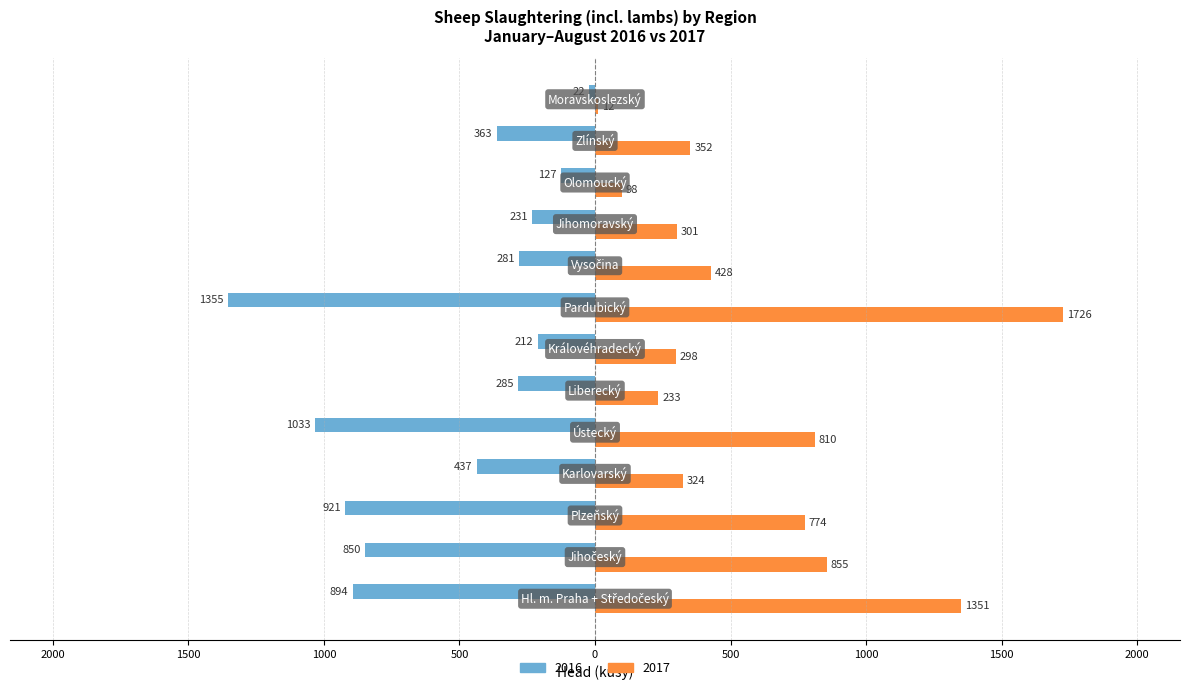

Reading left to right, what are all the values shown in this chart?

2016: Hl. m. Praha + Středočeský=-894	Jihočeský=-850	Plzeňský=-921	Karlovarský=-437	Ústecký=-1033	Liberecký=-285	Královéhradecký=-212	Pardubický=-1355	Vysočina=-281	Jihomoravský=-231	Olomoucký=-127	Zlínský=-363	Moravskoslezský=-22
2017: Hl. m. Praha + Středočeský=1351	Jihočeský=855	Plzeňský=774	Karlovarský=324	Ústecký=810	Liberecký=233	Královéhradecký=298	Pardubický=1726	Vysočina=428	Jihomoravský=301	Olomoucký=98	Zlínský=352	Moravskoslezský=12